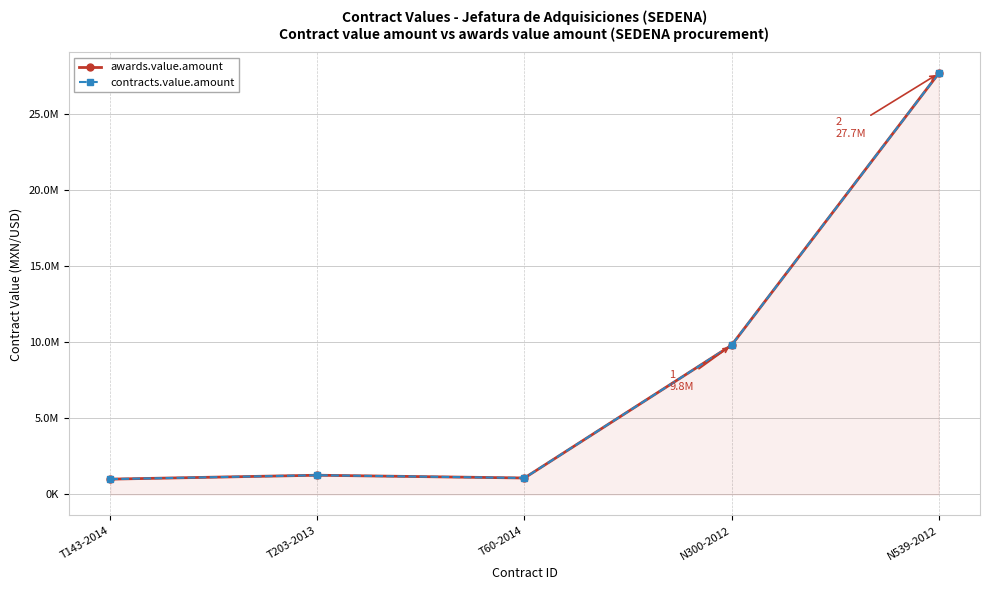

True or false: contracts.value.amount and awards.value.amount intersect in this chart.

False